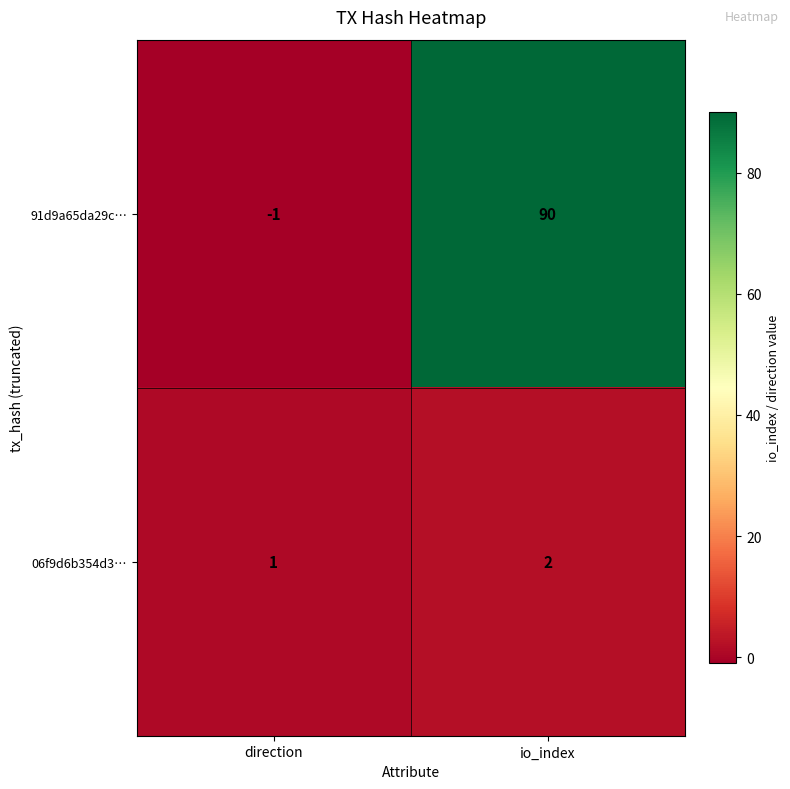

Rank the series by their maximum value, from lowest to highest.

06f9d6b354d3…, 91d9a65da29c…